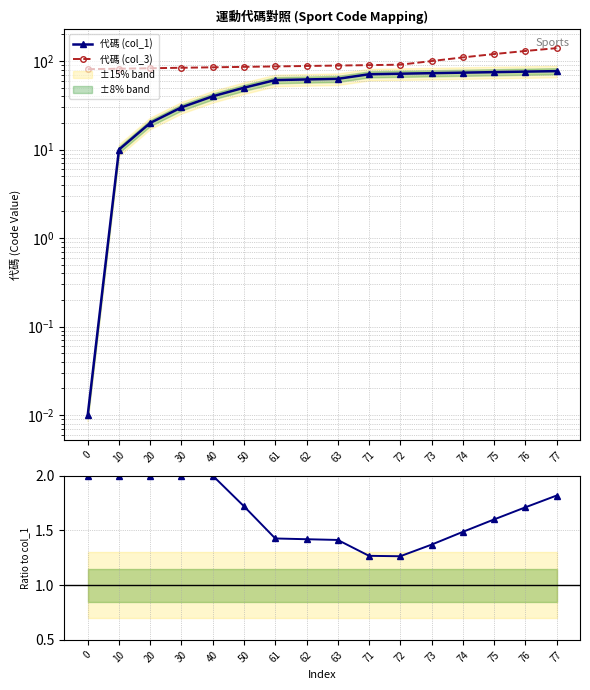

Rank the categories by 代碼 (col_1) value from highest to lowest.

77, 76, 75, 74, 73, 72, 71, 63, 62, 61, 50, 40, 30, 20, 10, 0